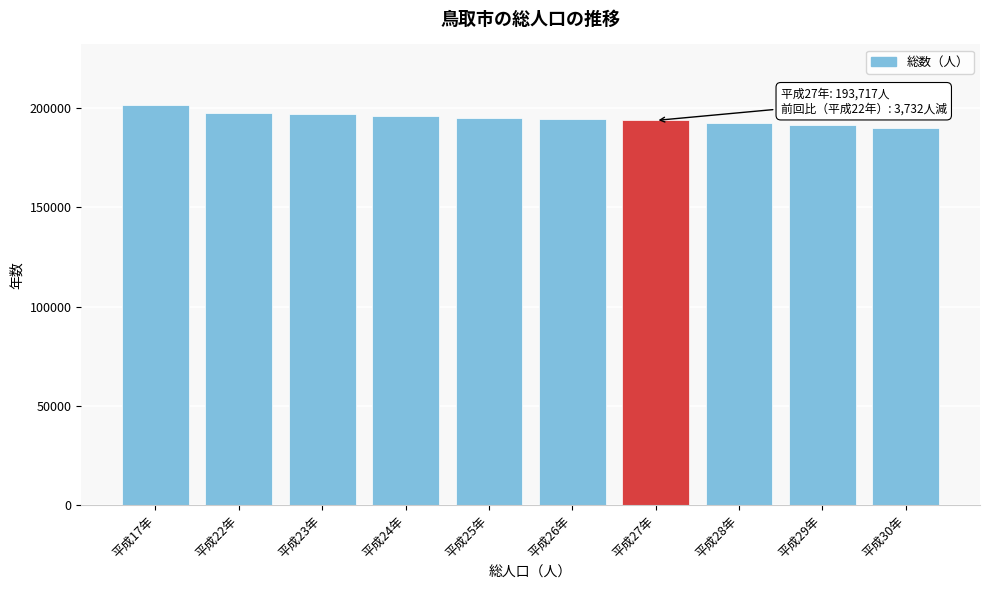

What is the ratio of the value at 平成26年 to the value at 平成28年?

1.0